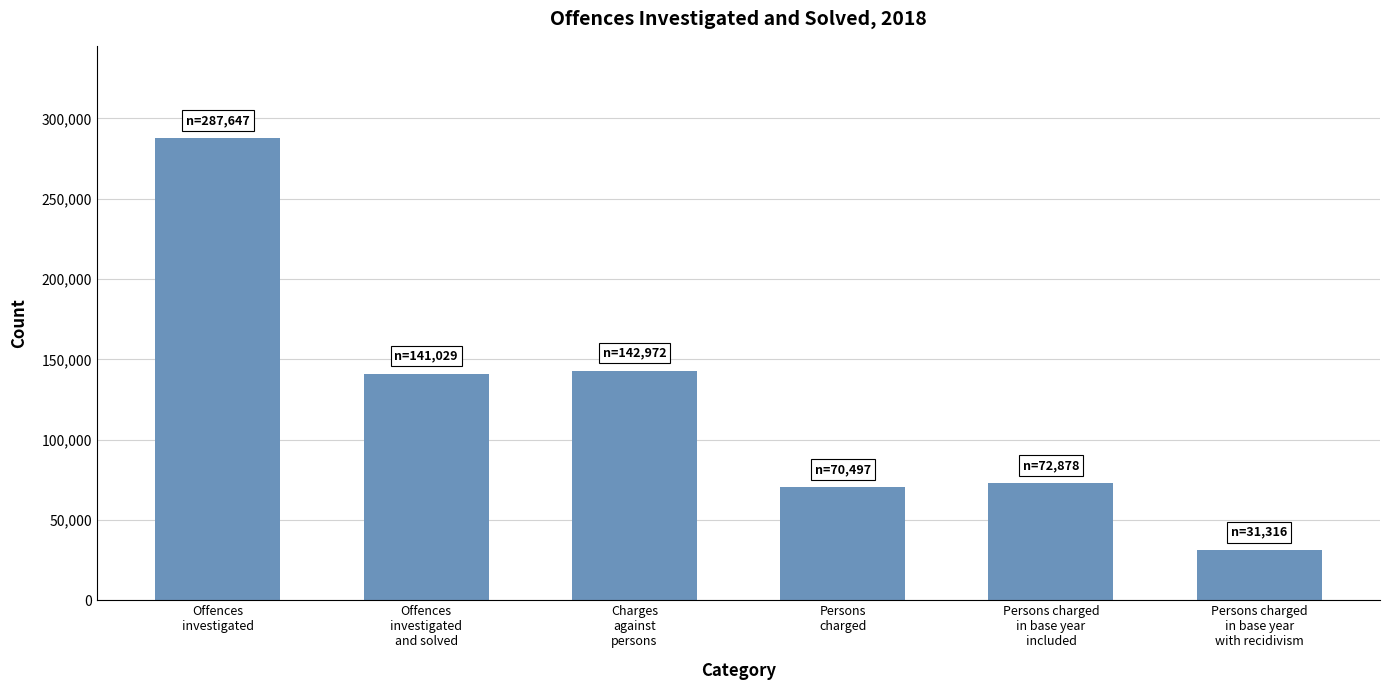

What is the value of the 1st bar from the left?

287647